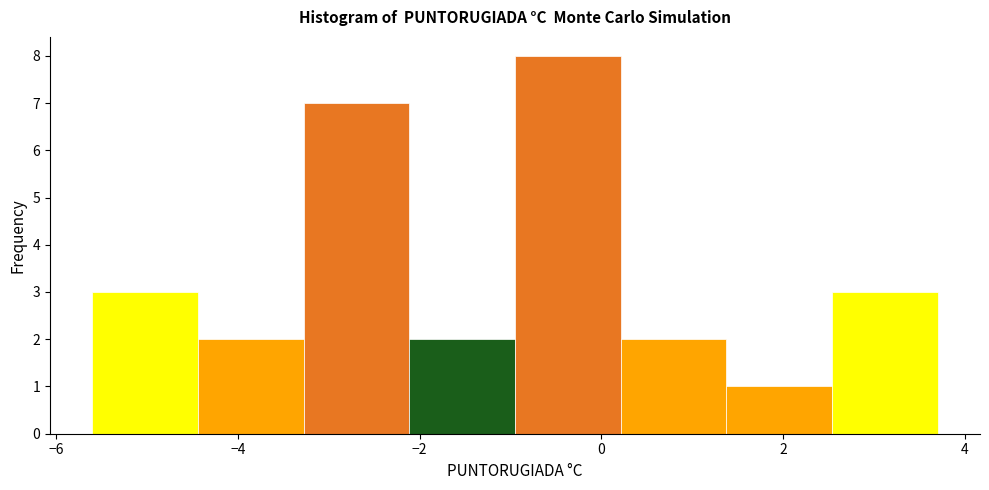

Reading left to right, list every bar in this chart as the range it spans on the x-axis followed by its height. Neither the bar edges nor the heights are printed on the chart, so give them approximately, as read against the axes.

-5.6 to -4.4: 3
-4.4 to -3.2: 2
-3.2 to -2.2: 7
-2.2 to -1.0: 2
-1.0 to 0.2: 8
0.2 to 1.4: 2
1.4 to 2.6: 1
2.6 to 3.8: 3